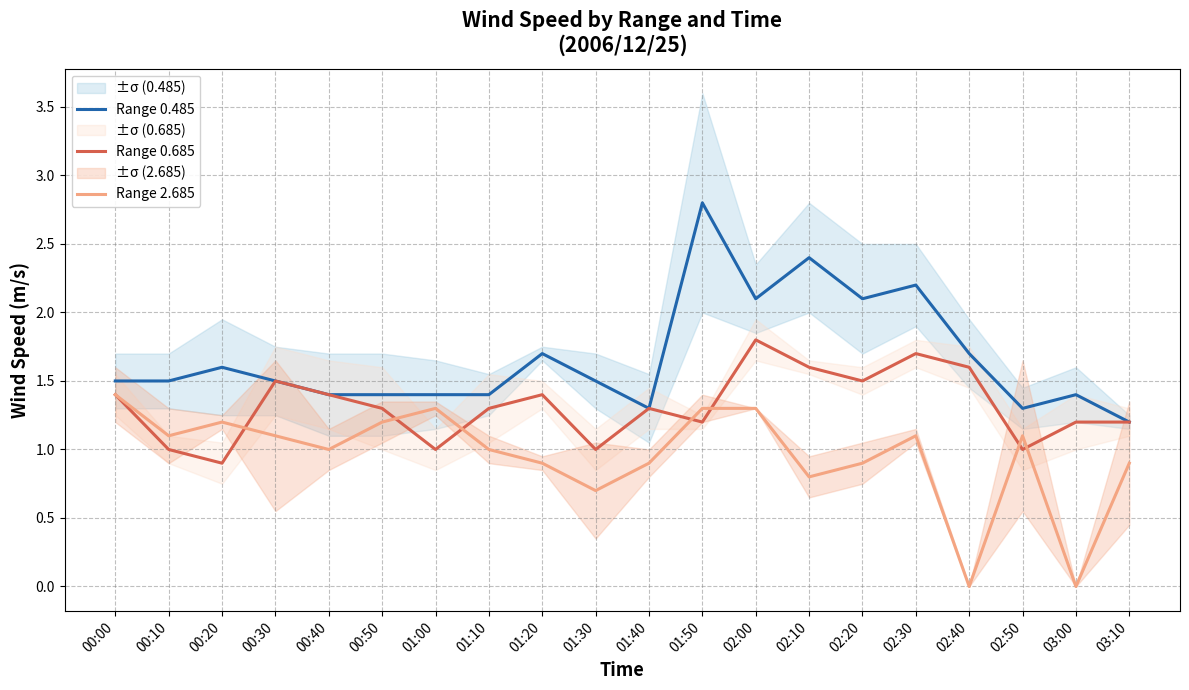

What is the label of the 10th point from the right?

01:40